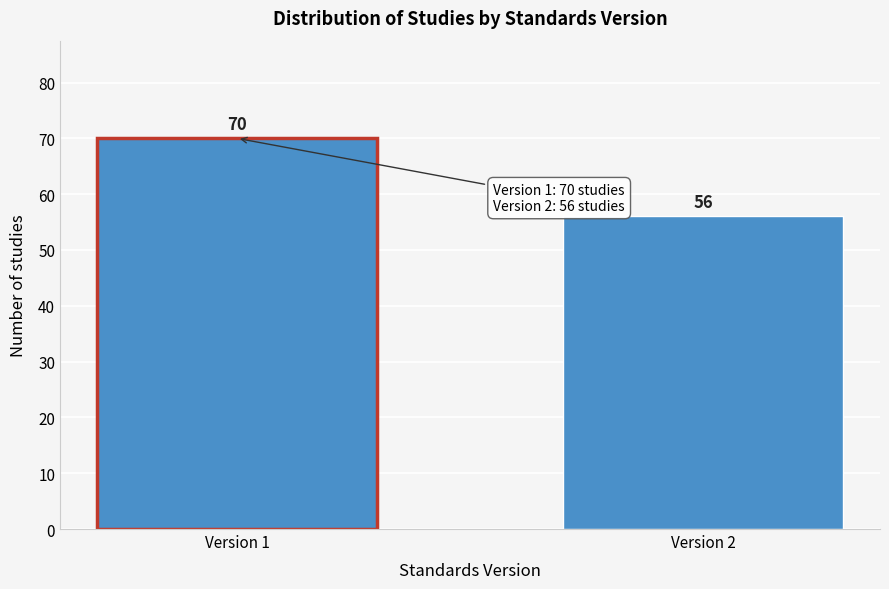

Reading right to left, transcribe all the data shown in this chart.

Version 2=56	Version 1=70